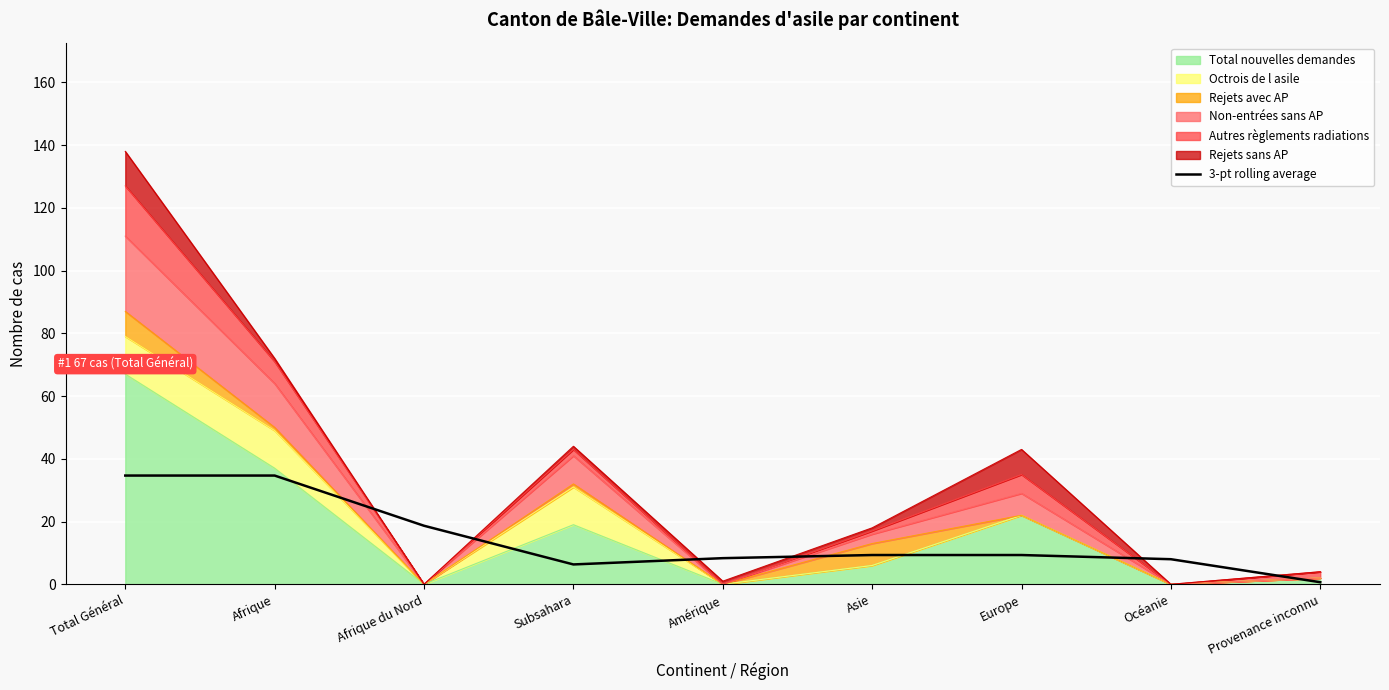

True or false: the data shows 8.3 at Amérique.

True